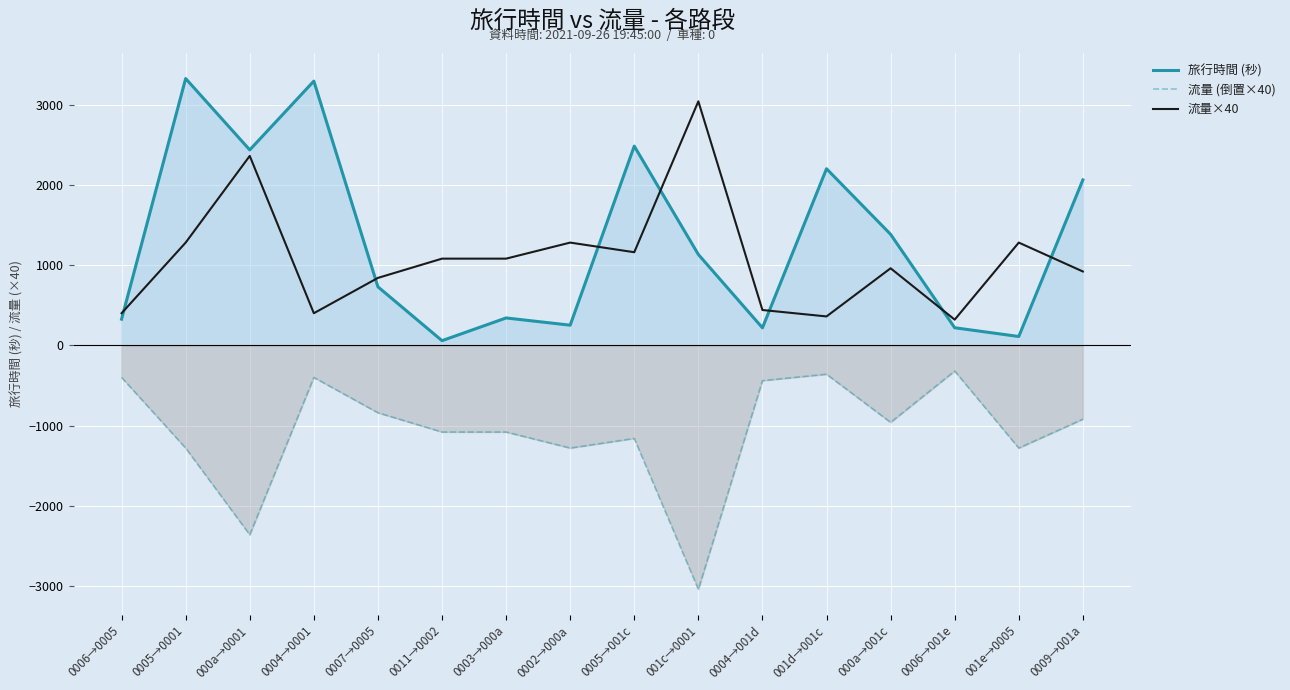

What is the label of the 2nd point from the right?

001e→0005